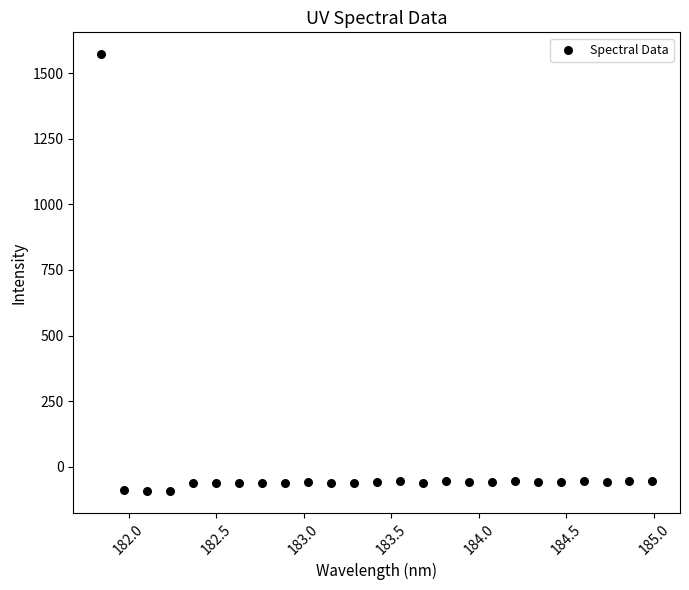

What is the range of X values (max minus min)?

3.1